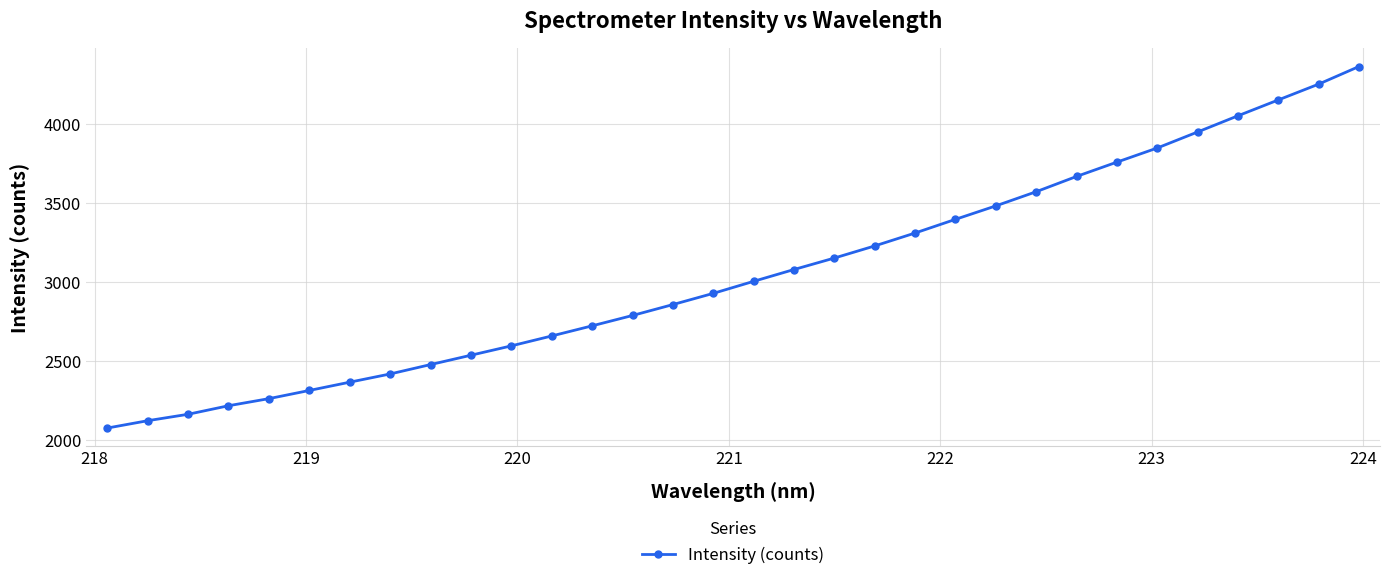

What is the value of the 14th point from the left?

2786.6